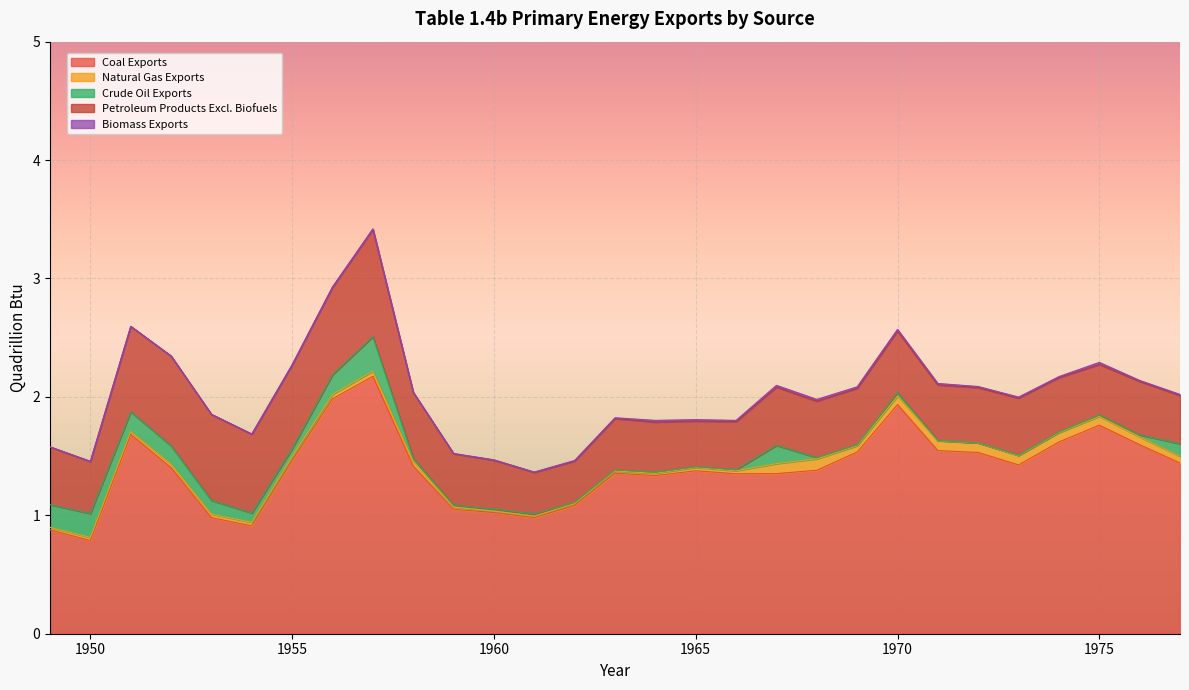

True or false: Coal Exports and Natural Gas Exports cross at least once.

False